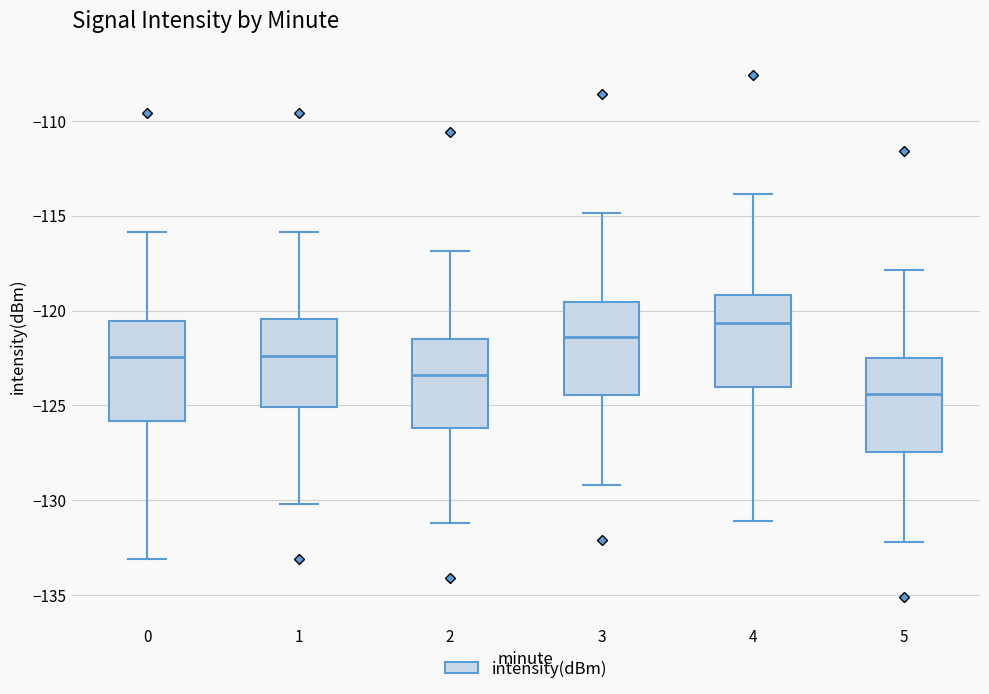

Reading left to right, transcribe this box plot: for each box, give where its median line is, the range the box spans, and where its two whiskers end, as read against the y-axis. The values are not printed on the chart, so give them approximately, as read against the axis.

0: median -122.5, box -126.0 to -120.5, whiskers -133.0 to -116.0
1: median -122.5, box -125.0 to -120.5, whiskers -130.0 to -116.0
2: median -123.5, box -126.0 to -121.5, whiskers -131.0 to -117.0
3: median -121.5, box -124.5 to -119.5, whiskers -129.0 to -115.0
4: median -120.5, box -124.0 to -119.0, whiskers -131.0 to -114.0
5: median -124.5, box -127.5 to -122.5, whiskers -132.0 to -118.0